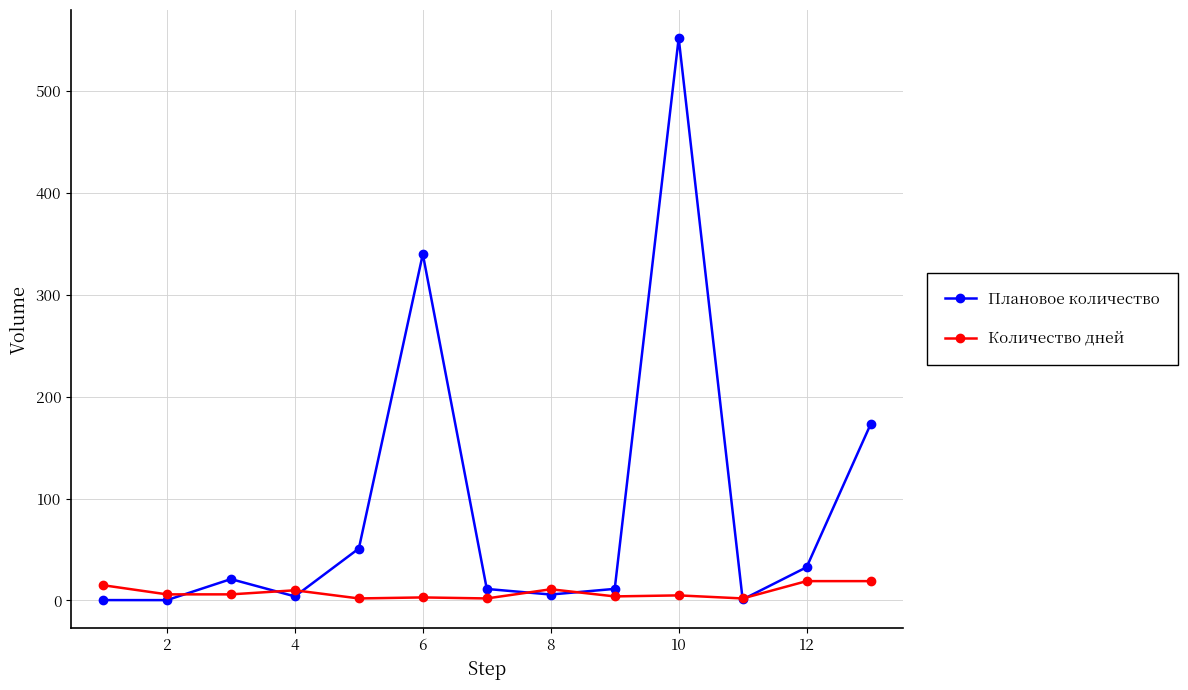

Which series has the widest spread of values?

Плановое количество